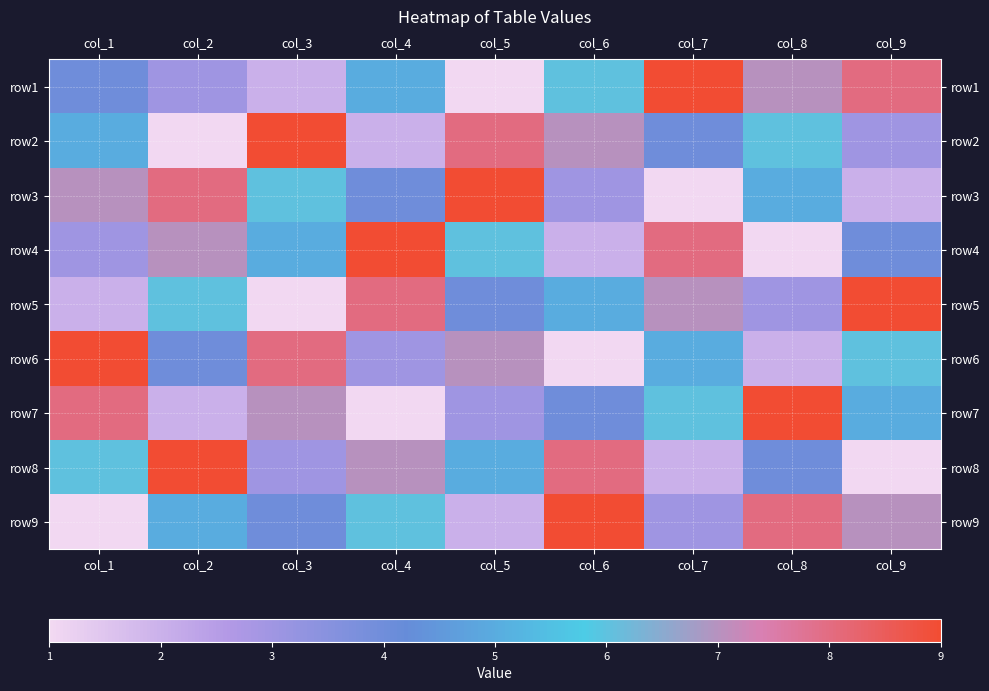

What is the total value across all series at col_4?

45